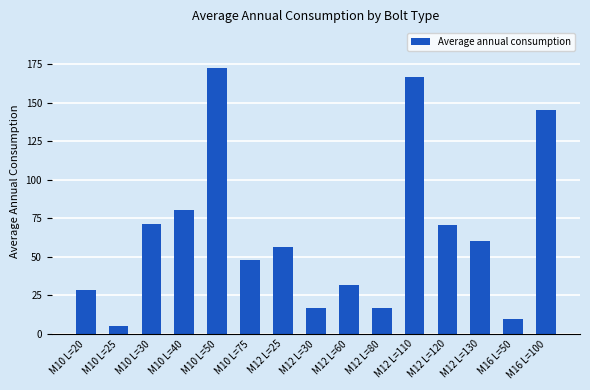

The chart shows a value of 50.2 at M10 L=20. True or false?

False